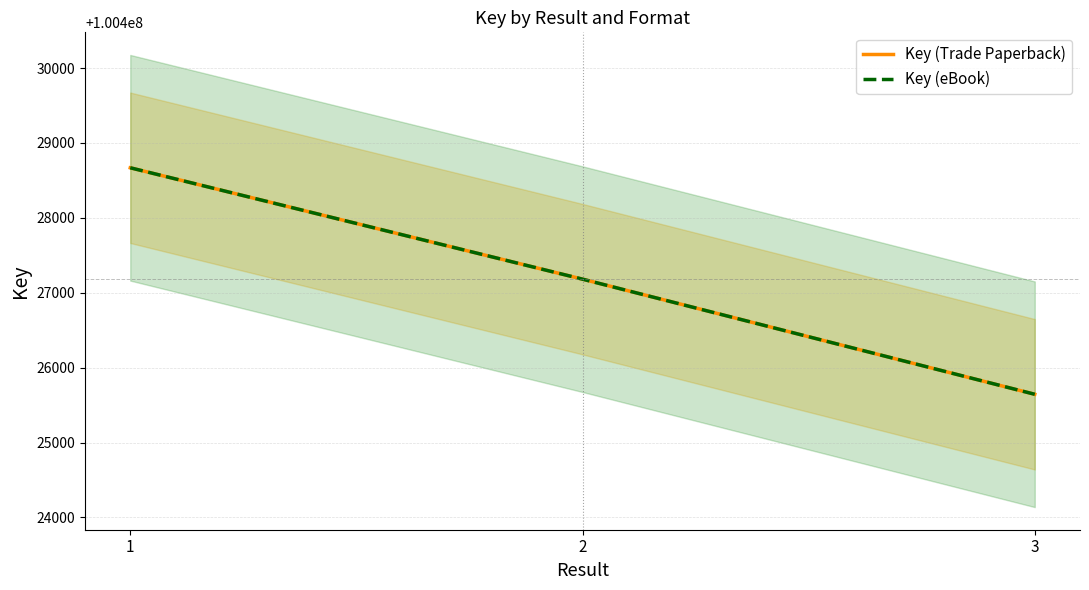

What is the approximate value of Key (Trade Paperback) at 1?

100428669